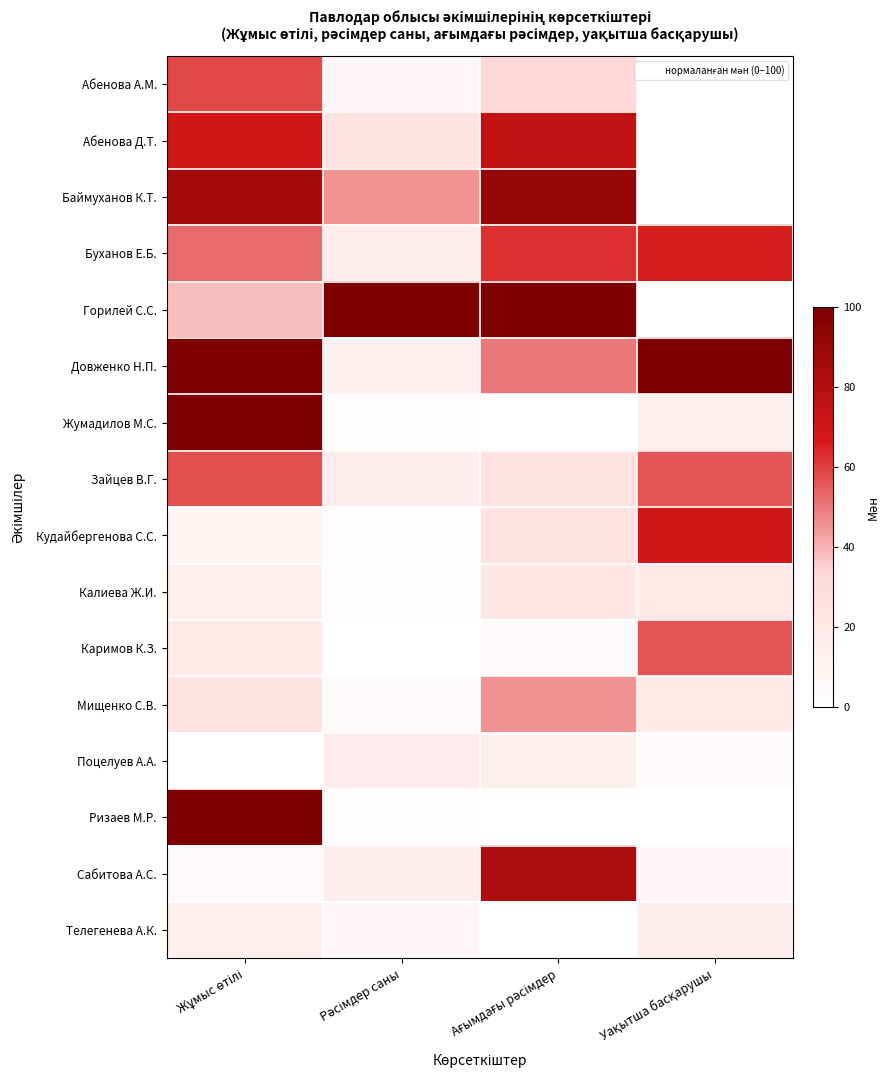

Between Ағымдағы рәсімдер and Рәсімдер саны, which is larger?

Ағымдағы рәсімдер